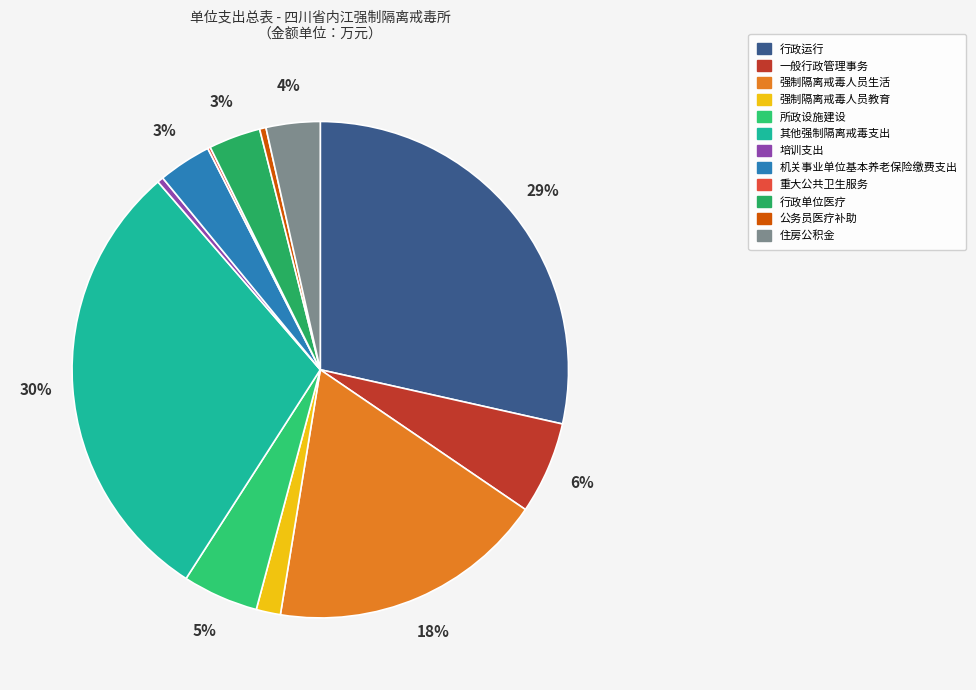

To the nearest percent, what is the average slice percentage?

8%